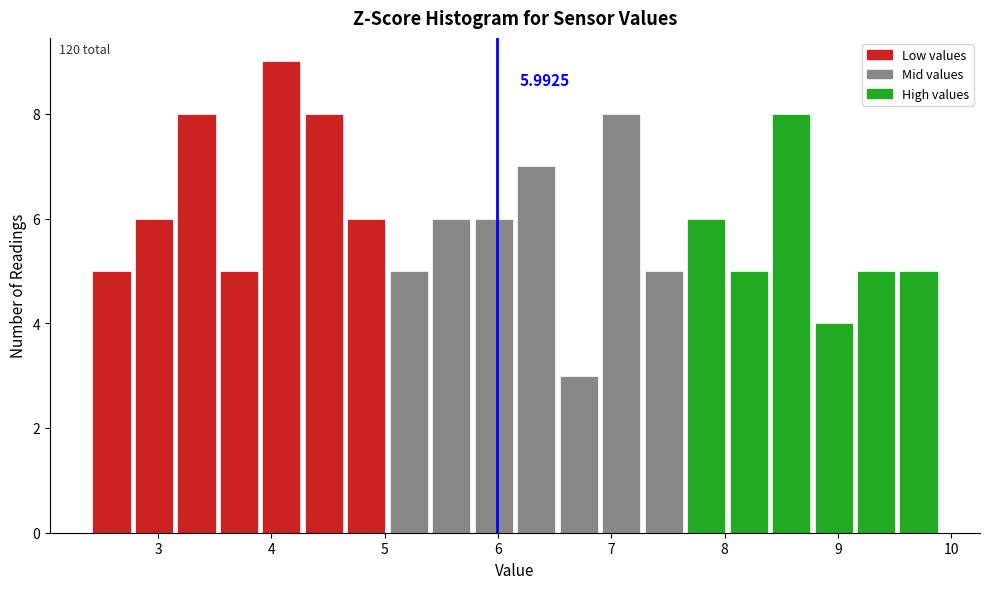

Around what value on the x-axis is the tallest bar? Give the approximate position of its centre, as read against the axis.

4.1